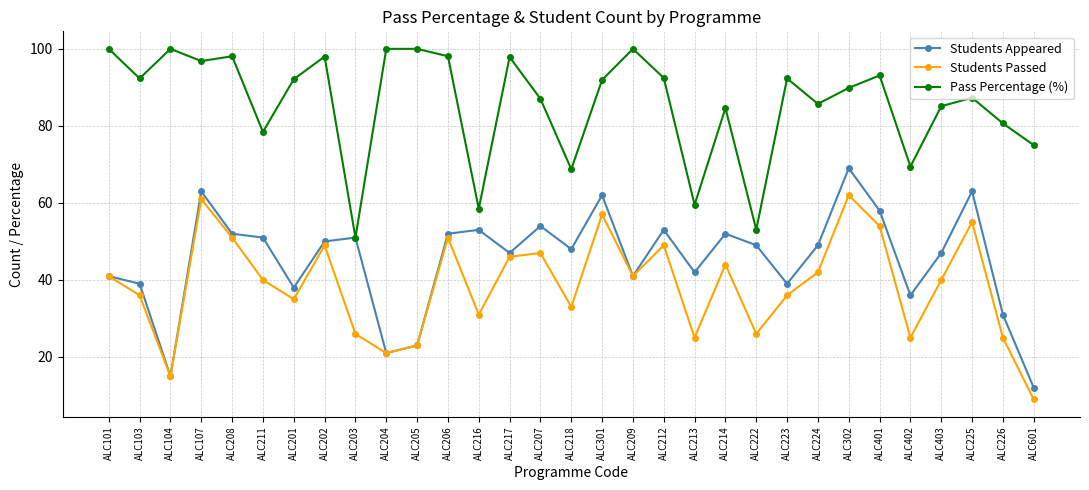

True or false: Pass Percentage (%) has a value of 55.3 at ALC225.

False